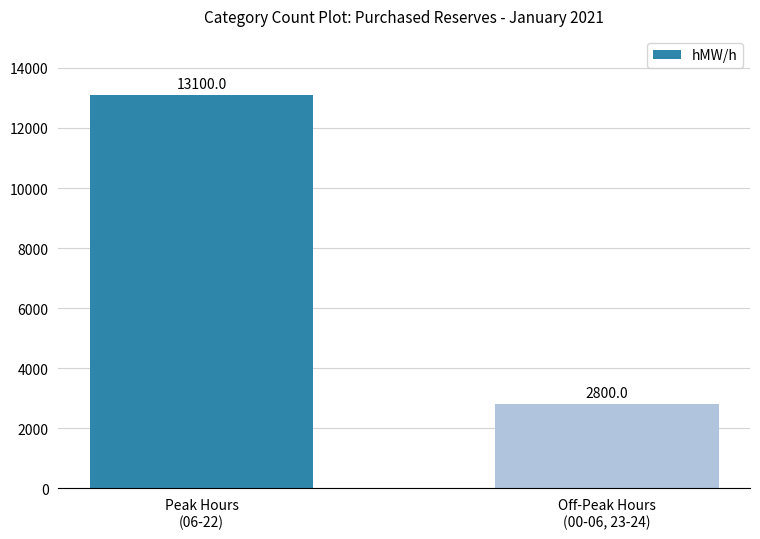

True or false: the data shows 2800 at Off-Peak Hours
(00-06, 23-24).

True